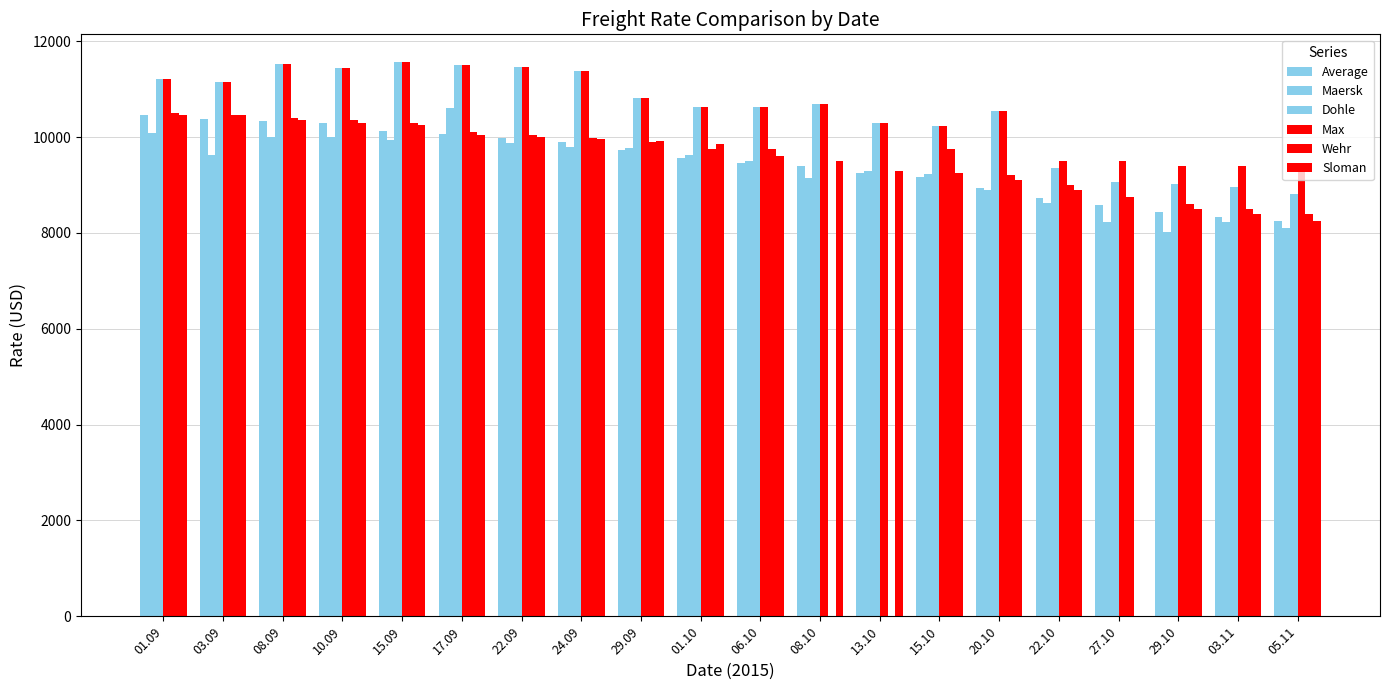

What is the sum of all Average values?

189360.0